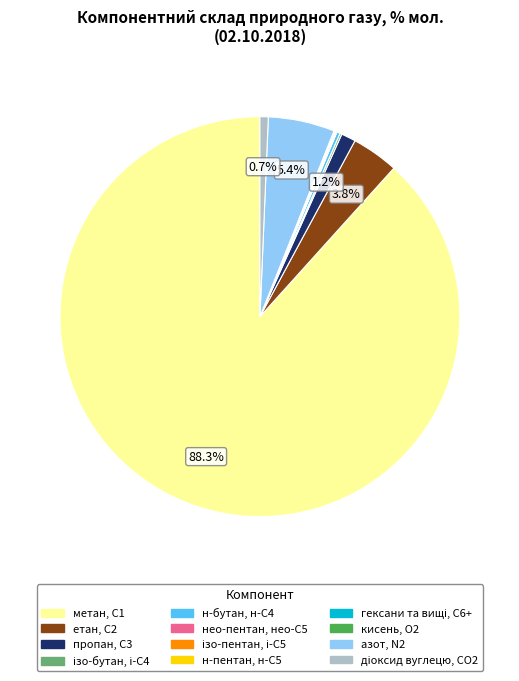

The метан, С1 slice represents 88% of the pie. True or false?

True